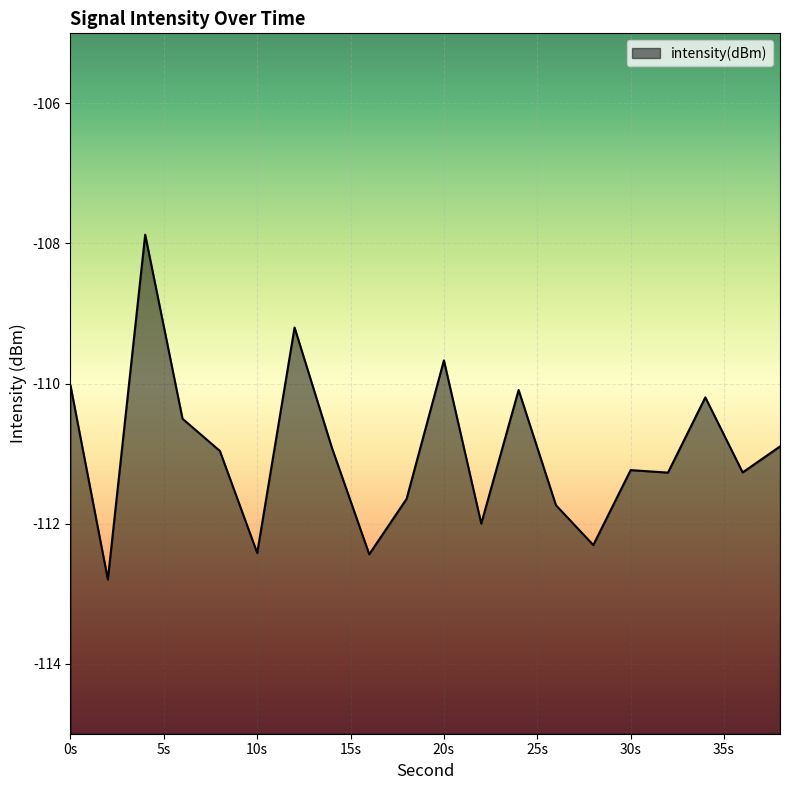

True or false: the data shows -74.9 at 0s.

False